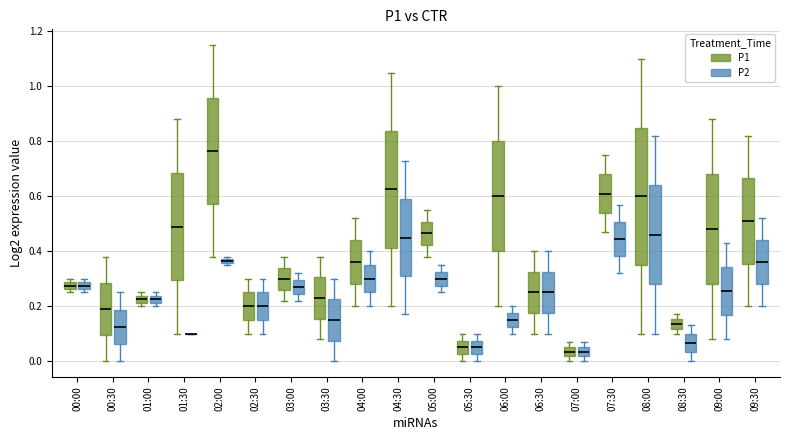

Where does the upper whisker of the box for 03:00 (P1) end on the y-axis? The values are not printed on the chart, so give them approximately, as read against the axis.

0.38